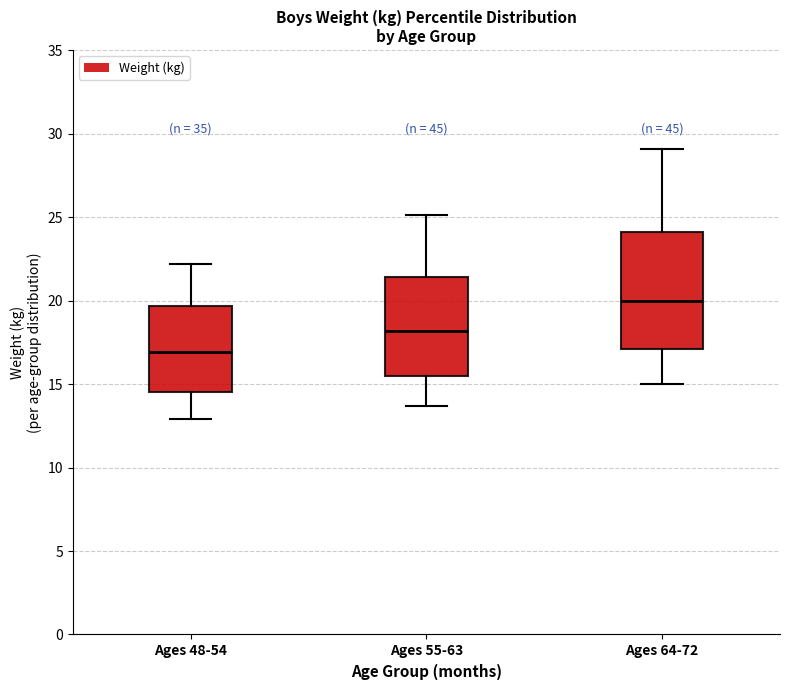

Reading left to right, read every box against the y-axis: the position of its median line, the range the box covers, and the ends of its whiskers. The values are not printed on the chart, so give them approximately, as read against the axis.

Ages 48-54: median 17.0, box 14.5 to 19.5, whiskers 13.0 to 22.0
Ages 55-63: median 18.0, box 15.5 to 21.5, whiskers 13.5 to 25.0
Ages 64-72: median 20.0, box 17.0 to 24.0, whiskers 15.0 to 29.0